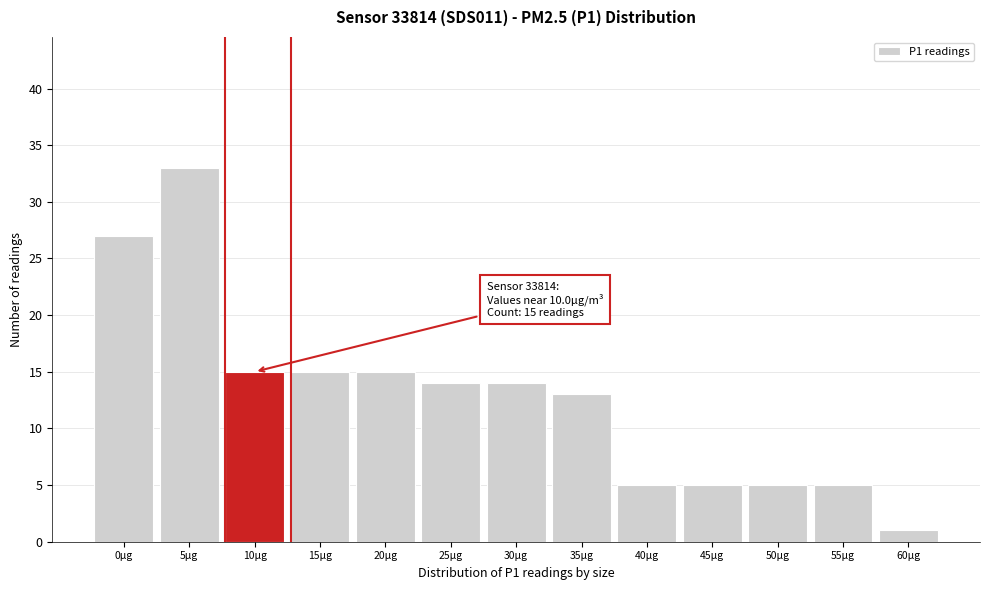

Reading left to right, transcribe all the data shown in this chart.

27	33	15	15	15	14	14	13	5	5	5	5	1